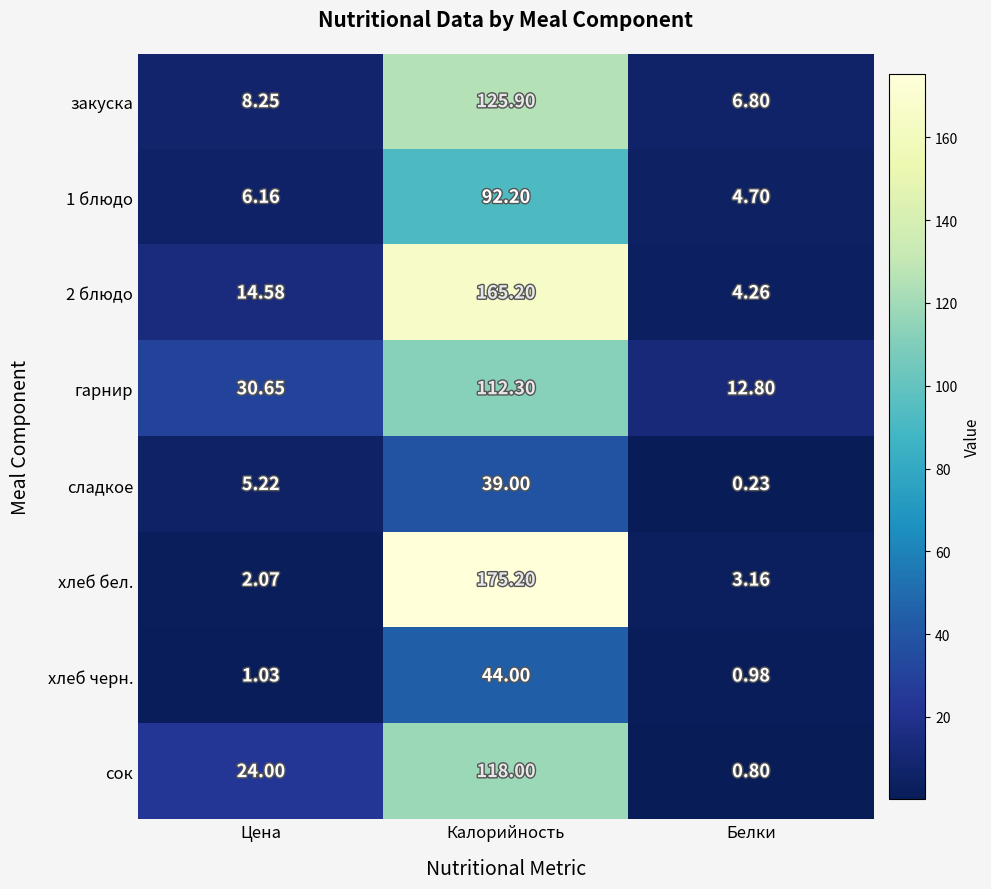

Which series has the largest range (max minus min)?

хлеб бел.